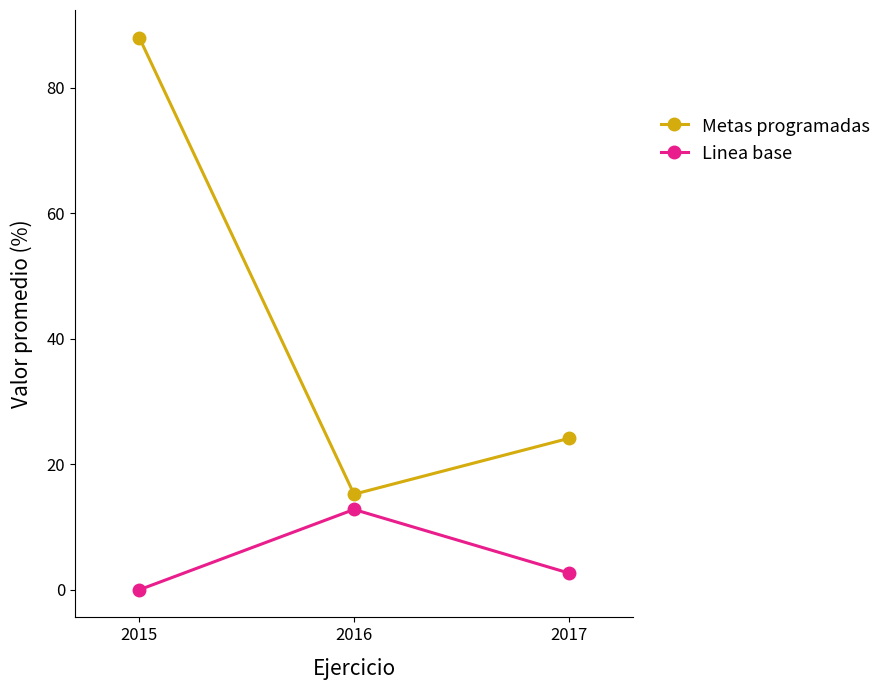

At which label is Linea base closest to 6?

2017